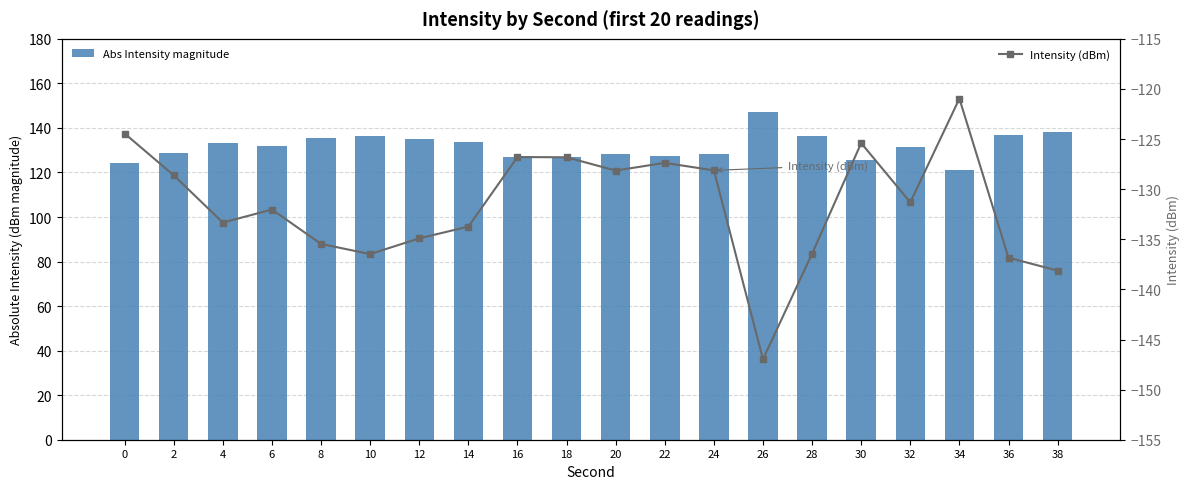

What is the average value of the Intensity (dBm) series?

-131.6